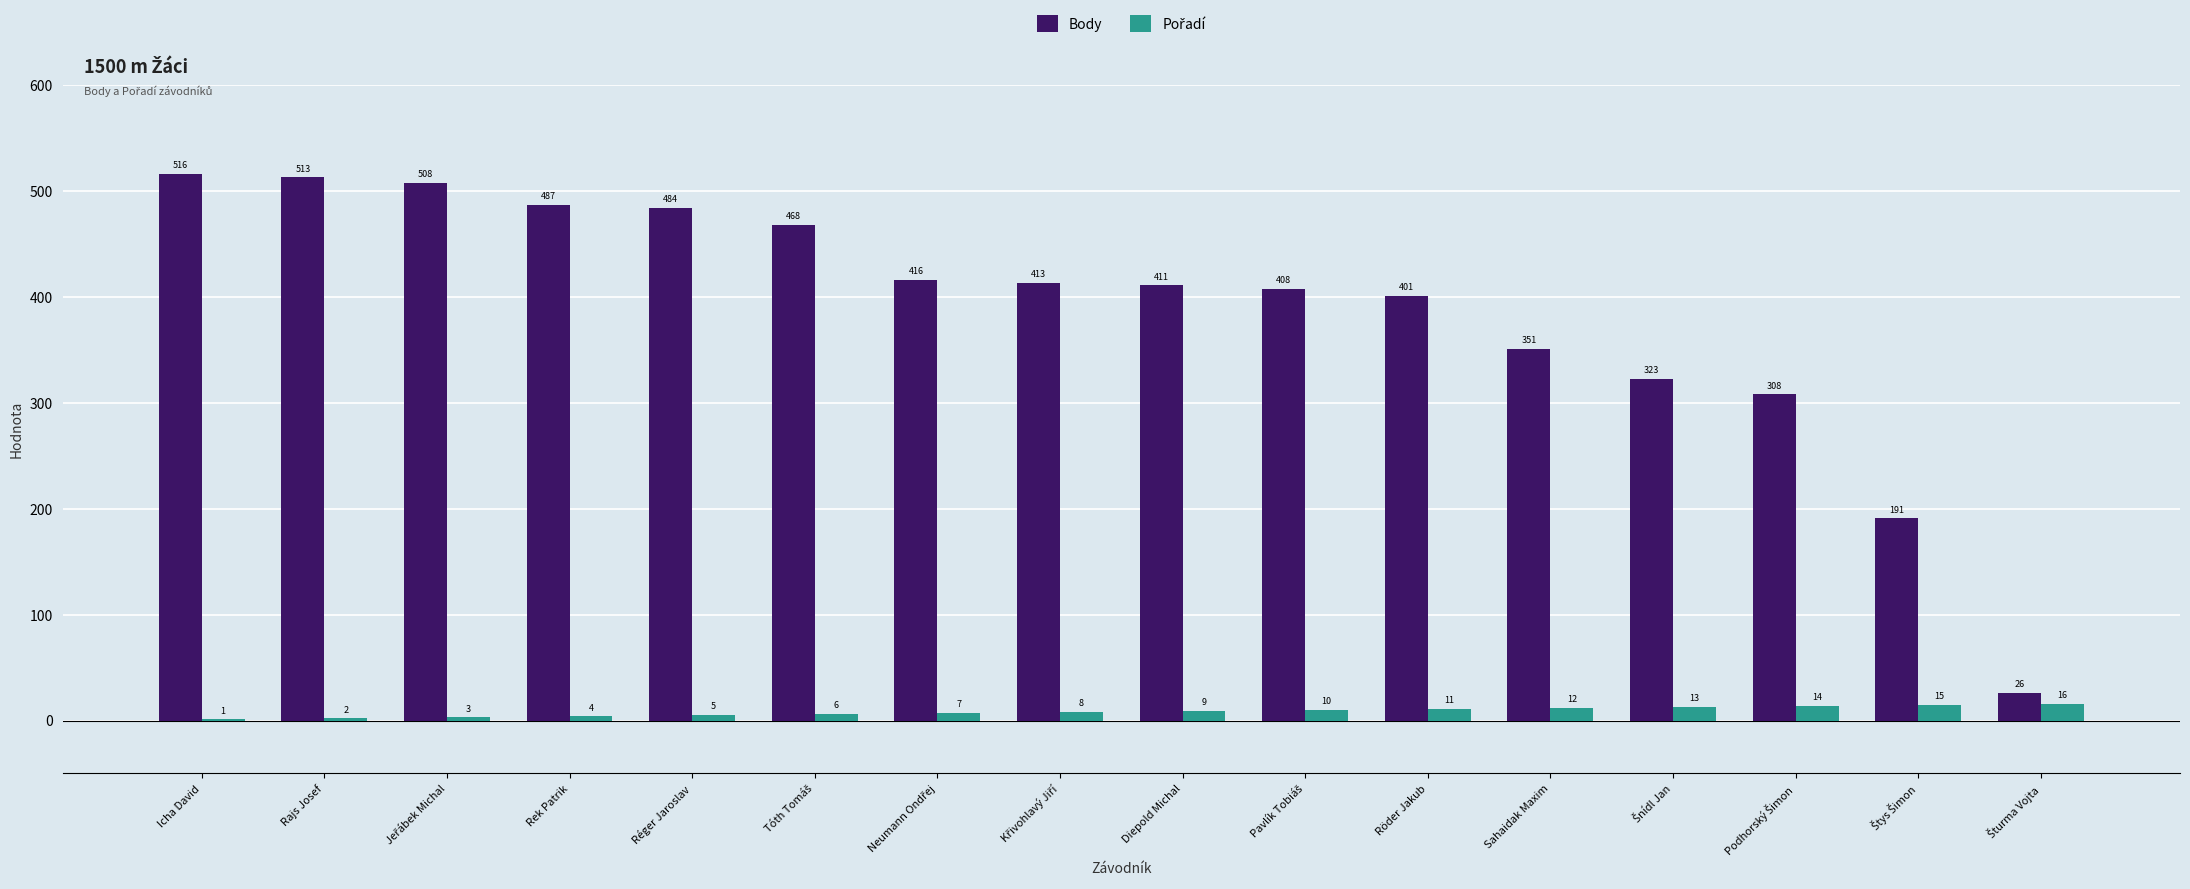

Which series changed the most between Rajs Josef and Réger Jaroslav?

Body